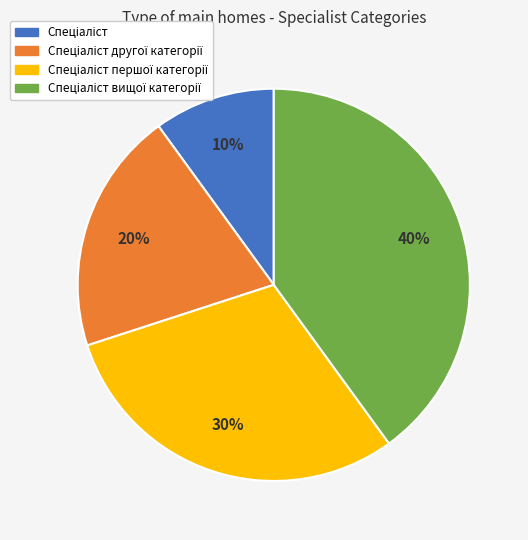

Is there a majority slice in this chart?

No